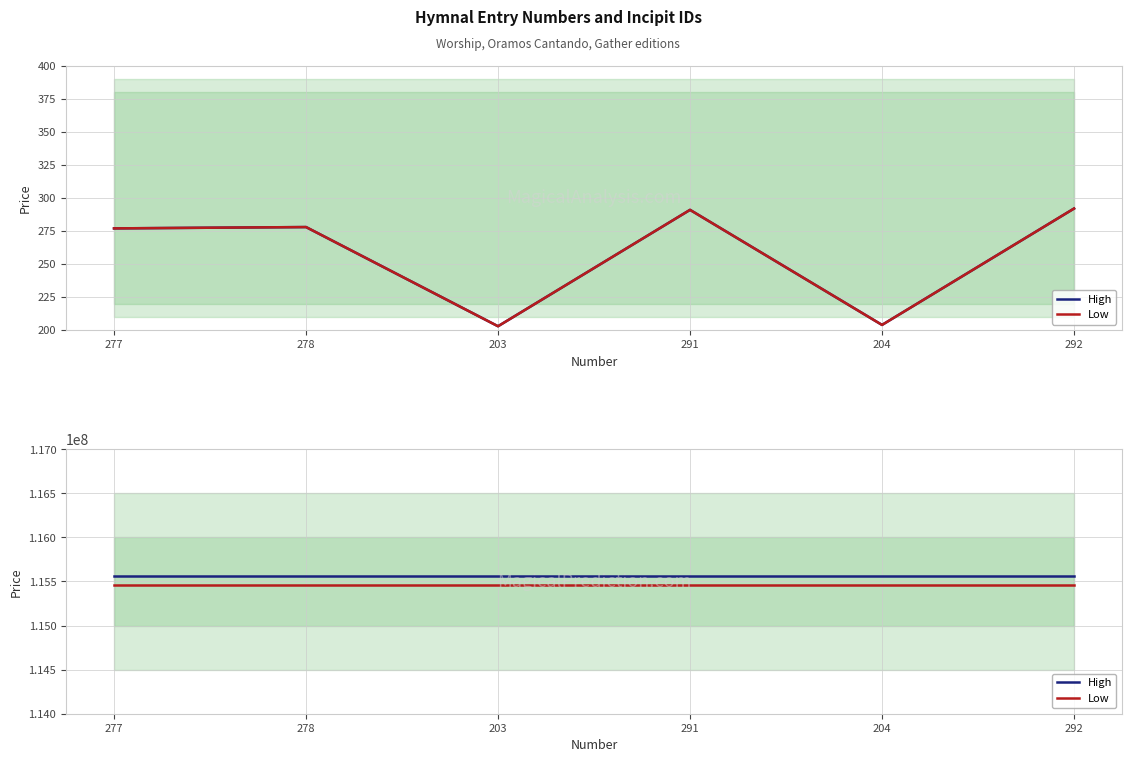

True or false: Low has a value of 74366592 at 278.

False